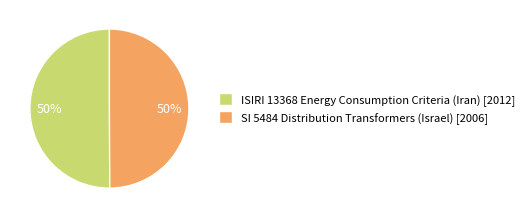

Approximately how many times larger is the value at SI 5484 Distribution Transformers (Israel) [2006] compared to ISIRI 13368 Energy Consumption Criteria (Iran) [2012]?

1.0